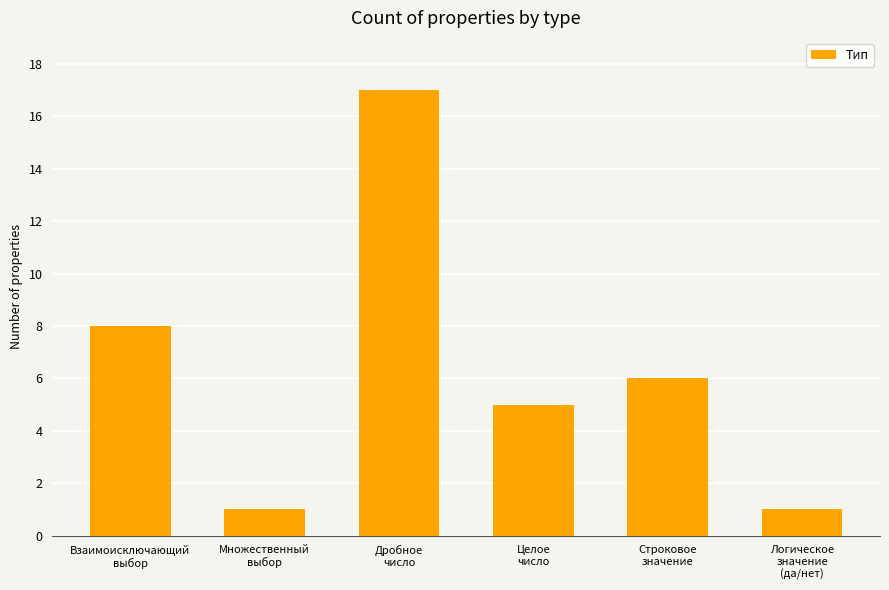

True or false: the data shows 4 at Взаимоисключающий
выбор.

False